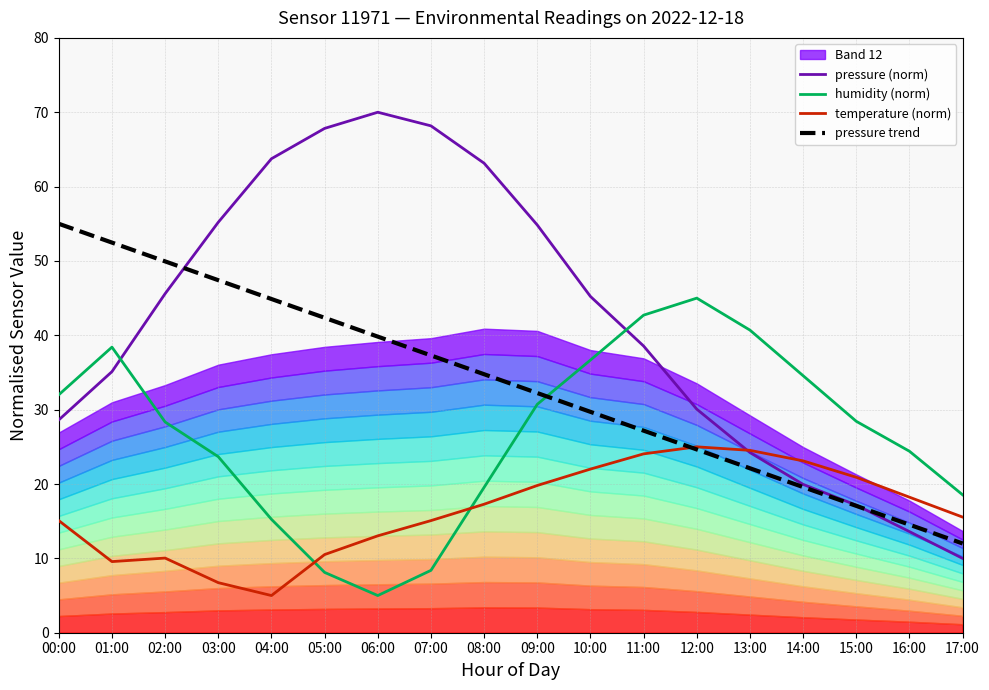

What is the sum of all pressure (norm) values?

751.0